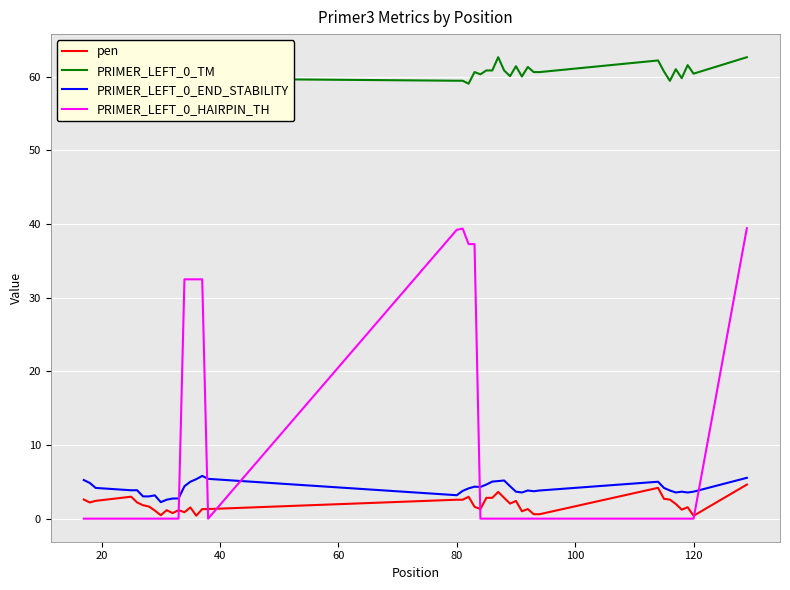

Is this an area chart (filled region under the line)?

No